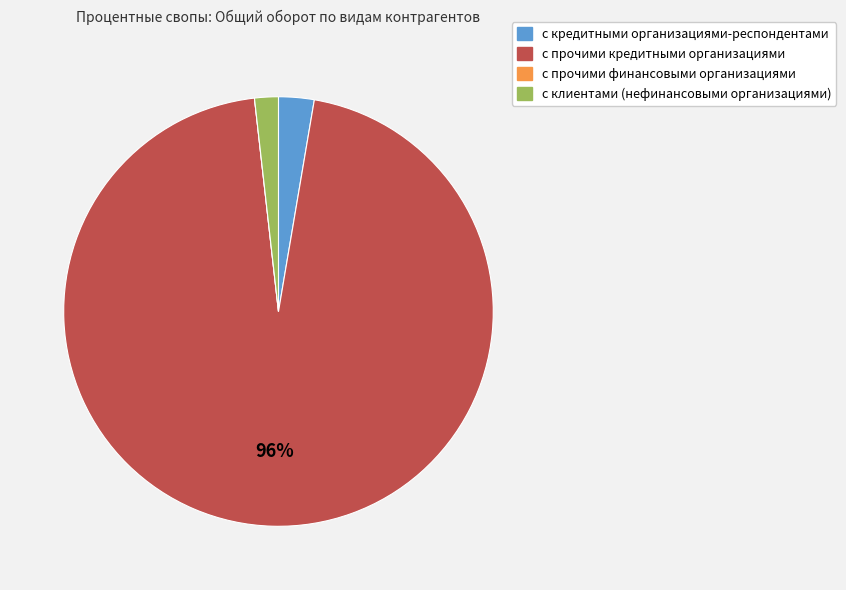

Which slice is the largest?

с прочими кредитными организациями